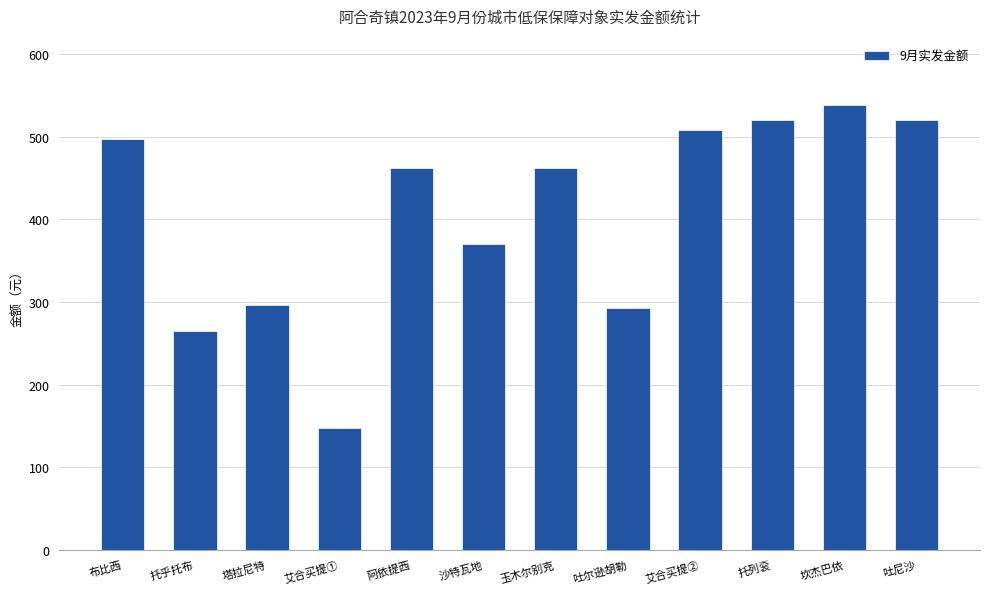

At which label does the data first exceed 462?

布比西